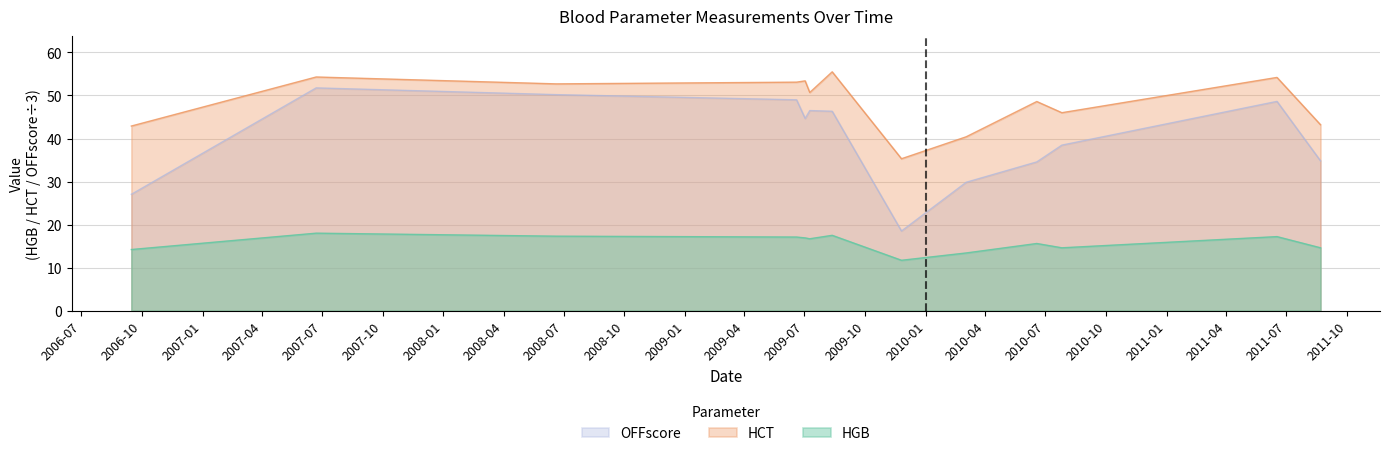

Count the number of categories in the chart.

13